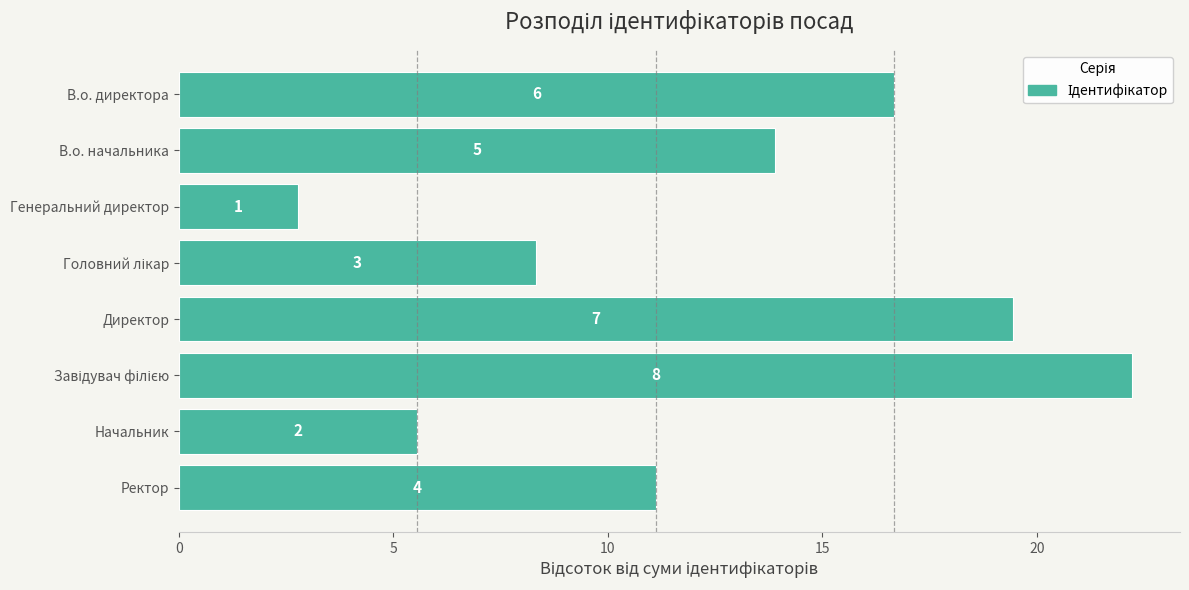

Does the chart contain any negative values?

No